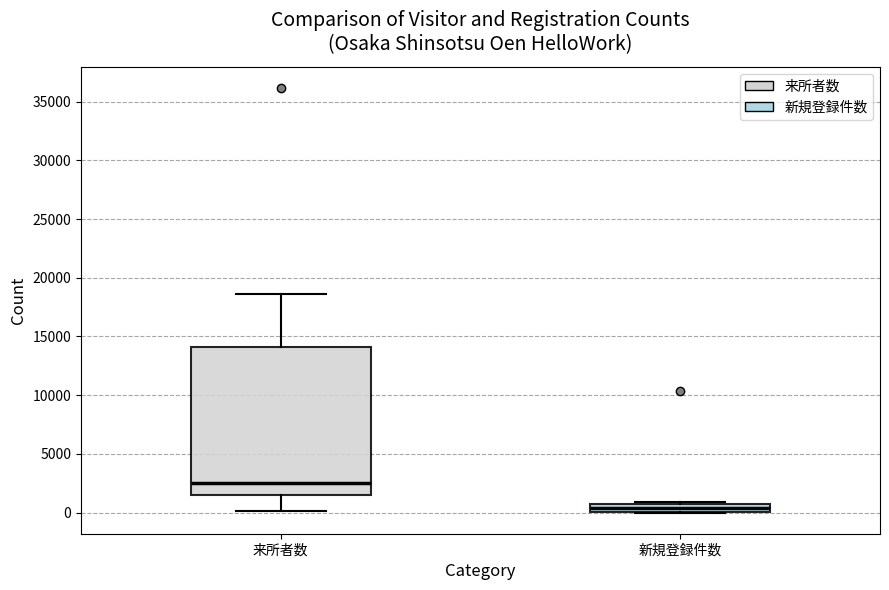

Which box has the highest median line?

来所者数